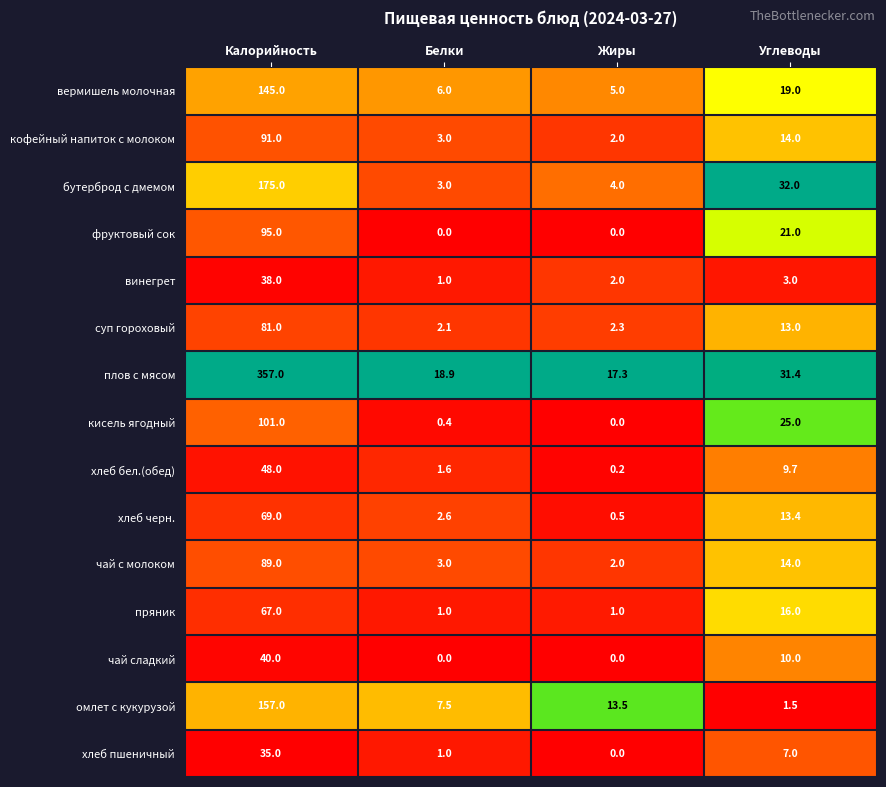

What is the difference between the second highest and minimum values in the вермишель молочная series?

14.0